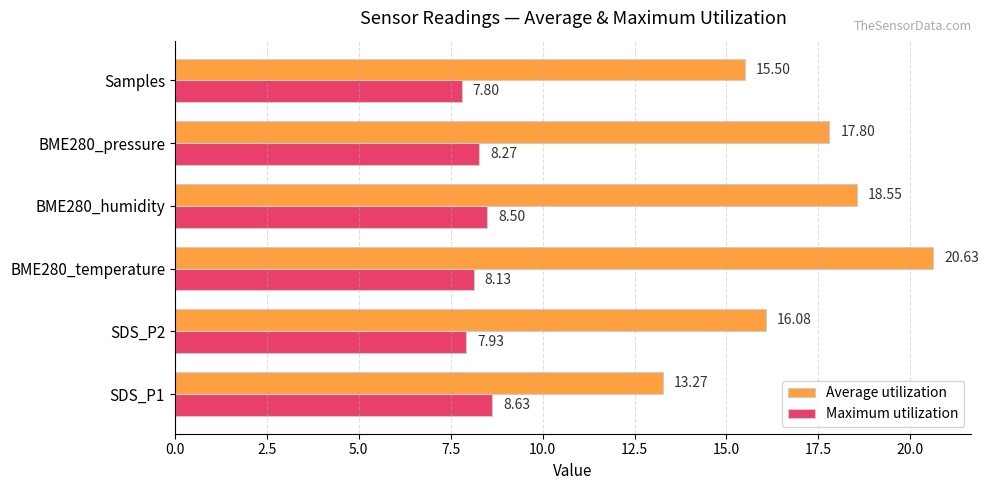

What is the sum of all Maximum utilization values?

49.3